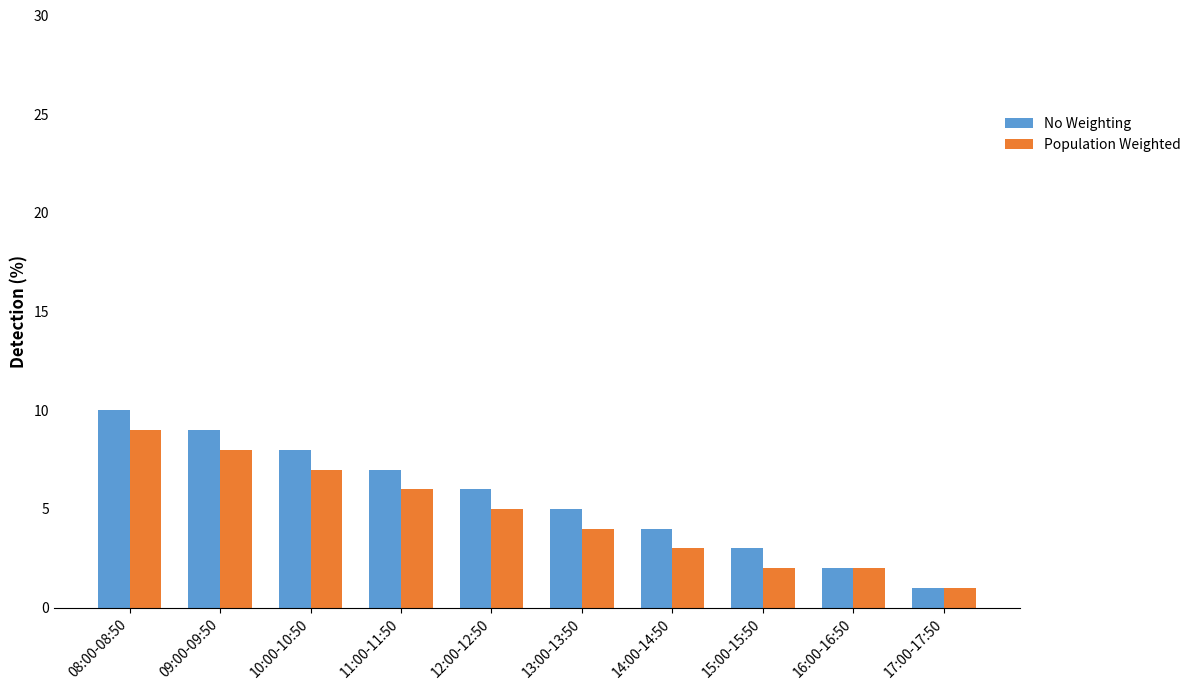

What position from the right is 14:00-14:50?

4